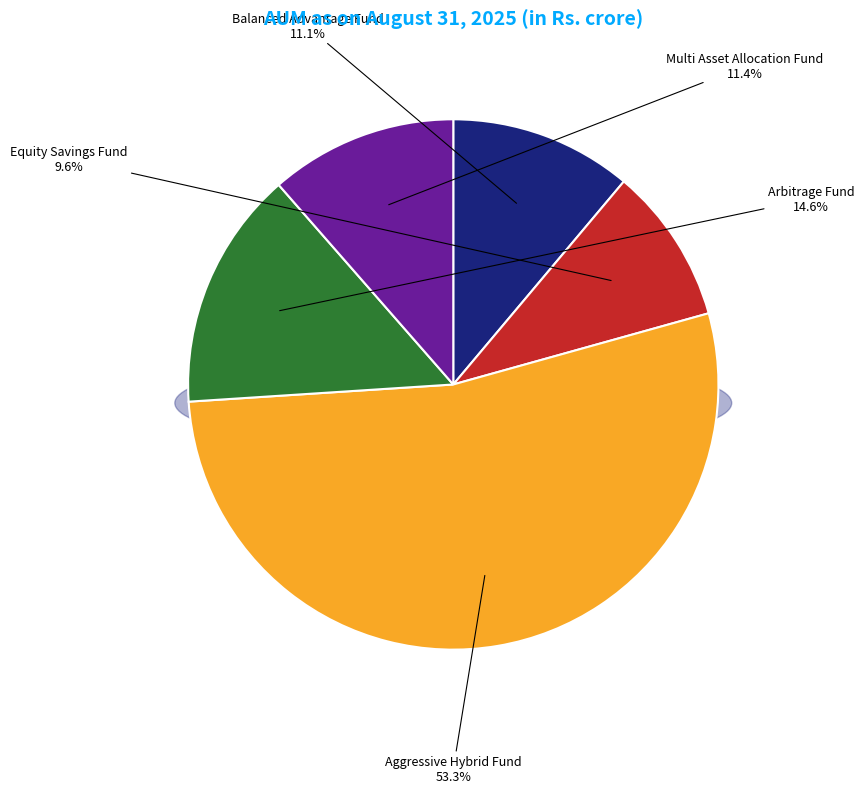

Count the number of slices in the pie.

5